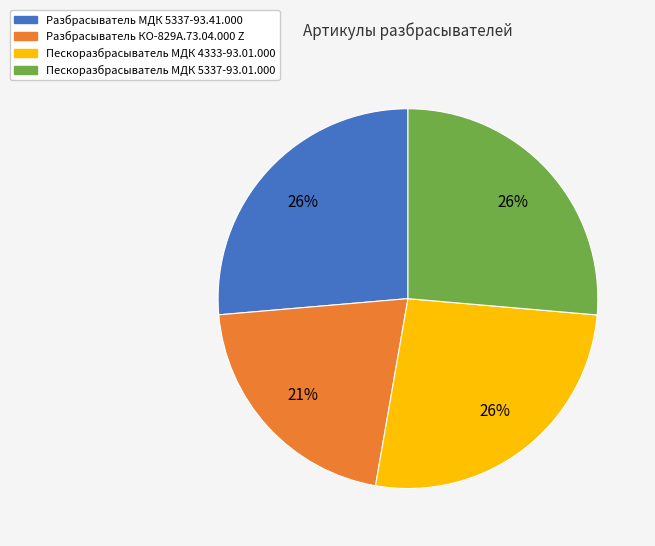

To the nearest percent, what is the difference between the largest and smallest slice percentages?

5%